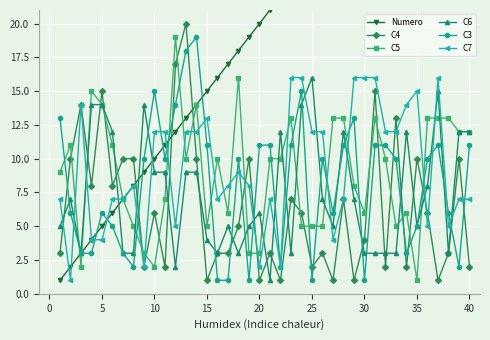

True or false: C5 and C3 cross at least once.

True